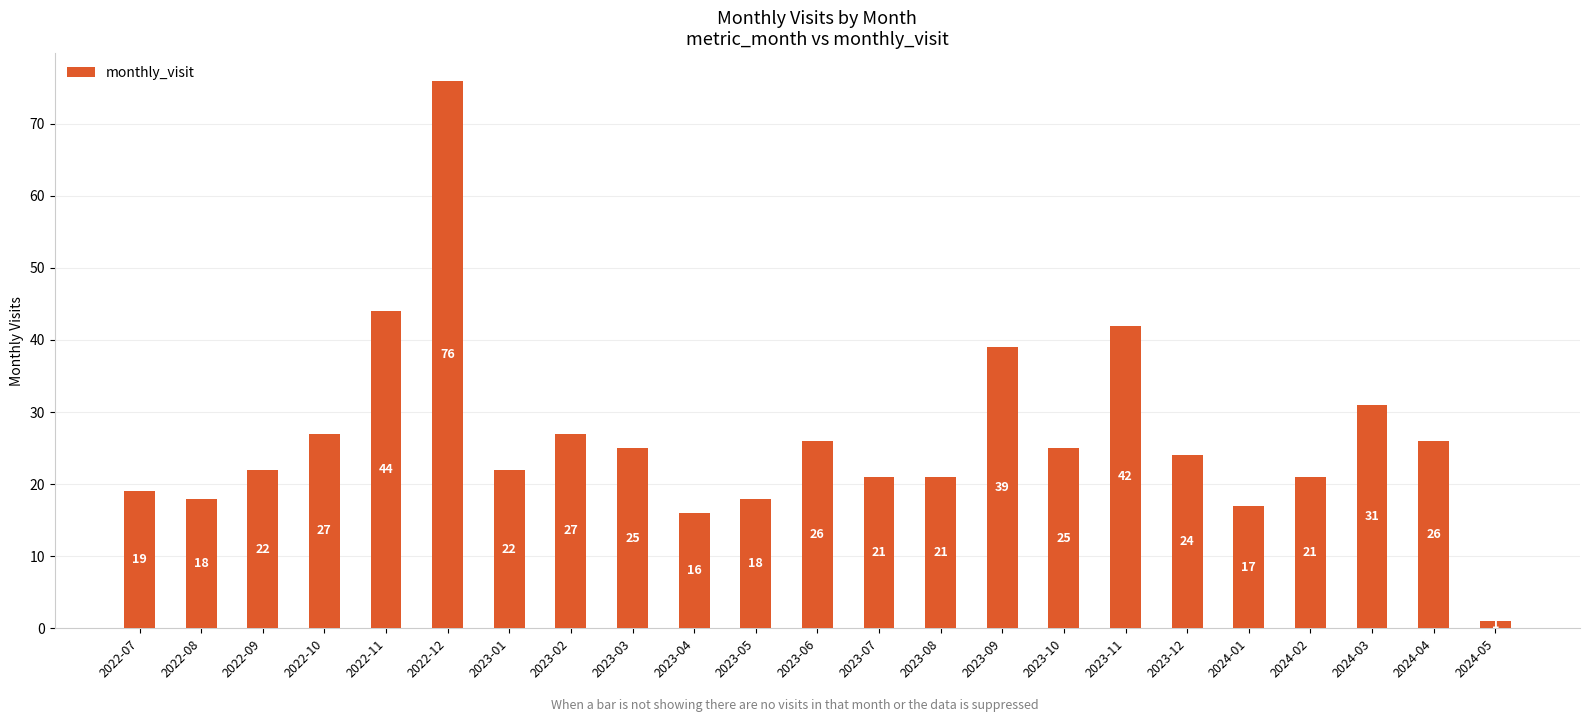

What is the value of the 5th bar from the left?

44